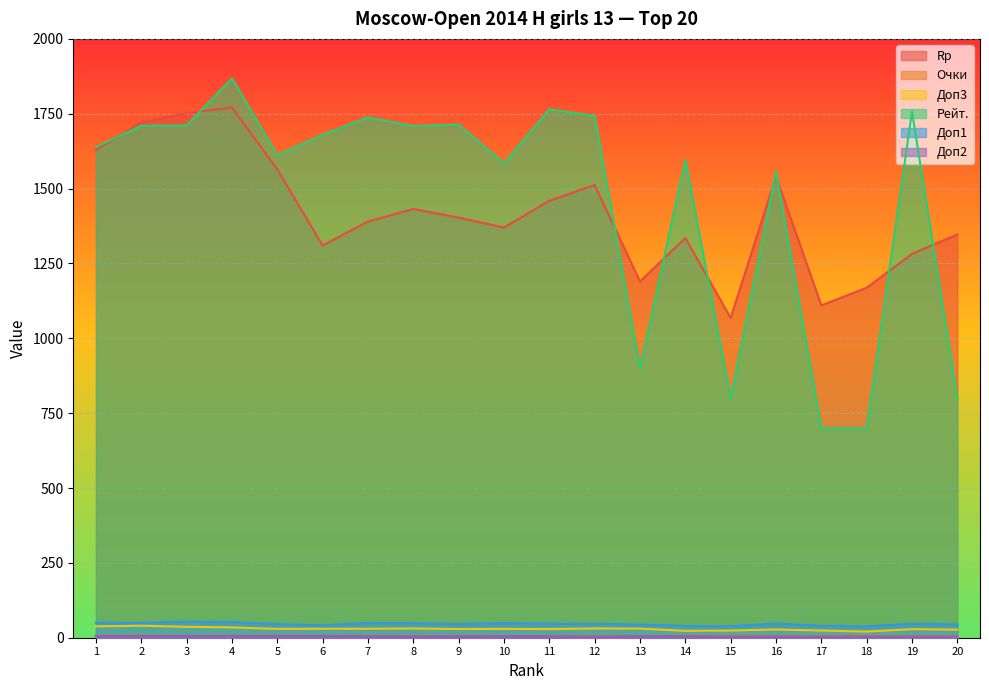

Which series has the widest spread of values?

Рейт.